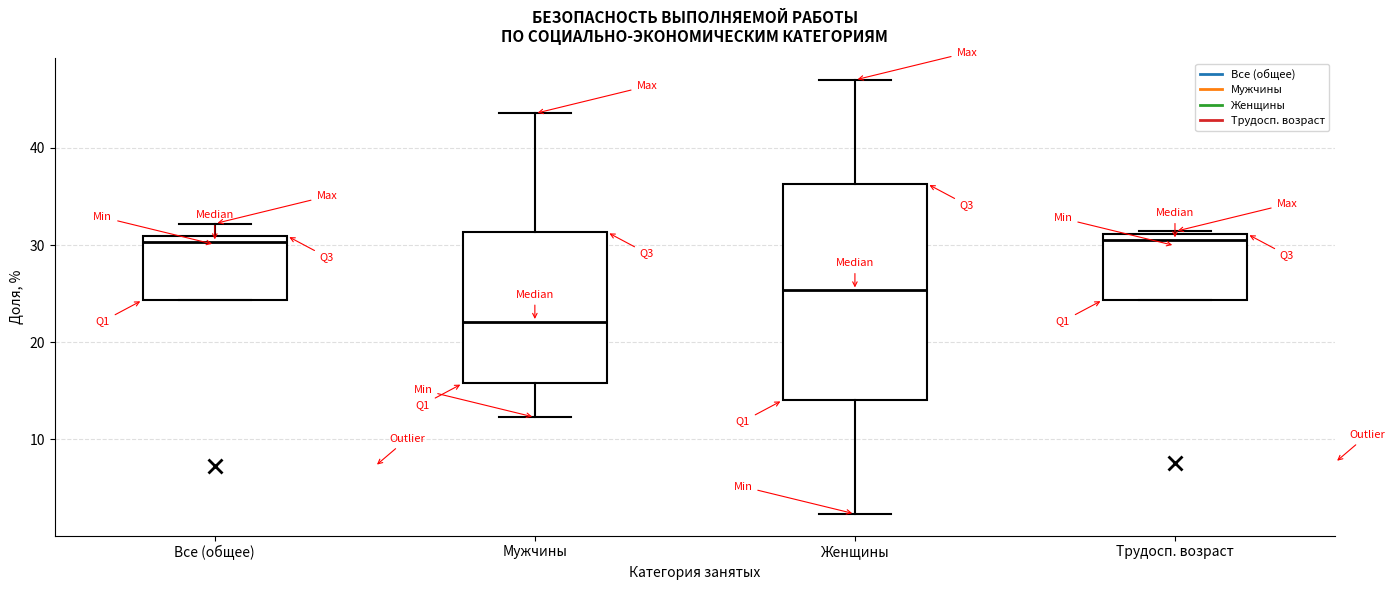

Reading left to right, transcribe this box plot: for each box, give where its median line is, the range the box spans, and where its two whiskers end, as read against the y-axis. The values are not printed on the chart, so give them approximately, as read against the axis.

Все (общее): median 30, box 24 to 31, whiskers 24 to 32
Мужчины: median 22, box 16 to 31, whiskers 12 to 44
Женщины: median 25, box 14 to 36, whiskers 2 to 47
Трудосп. возраст: median 30, box 24 to 31, whiskers 24 to 31